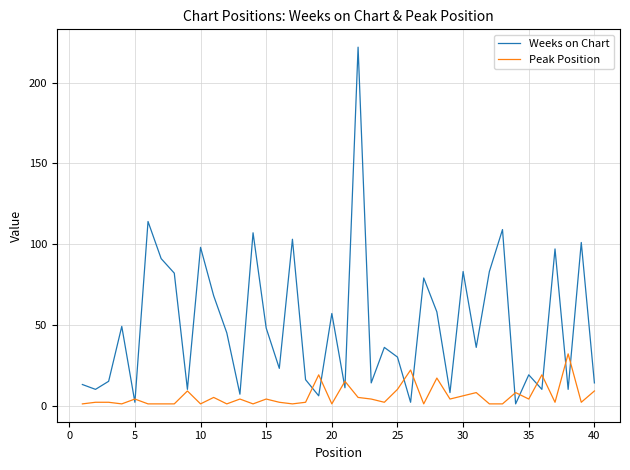

After their last crossing, which series has the higher values: Peak Position or Weeks on Chart?

Weeks on Chart